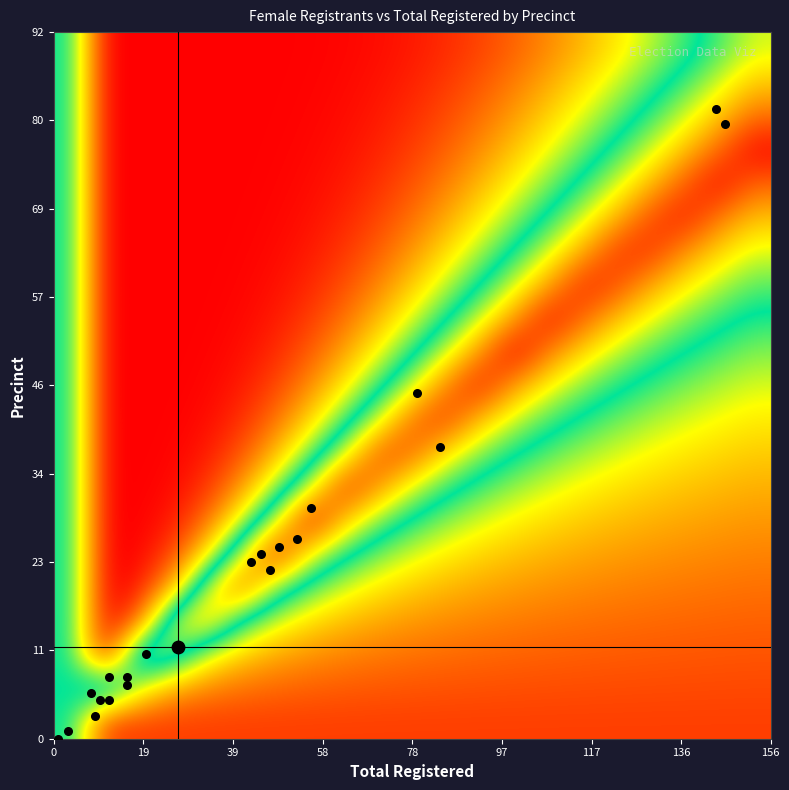

Reading left to right, list all the values displayed in this chart.

020: 8	6
040: 20	11
060: 56	30
080: 12	5
100: 49	25
140: 10	5
160: 16	7
180: 146	80
200: 53	26
260: 79	45
320: 144	82
360: 43	23
380: 16	8
400: 84	38
410: 47	22
420: 45	24
430: 9	3
440: 27	12
460: 12	8
480: 1	0
500: 3	1